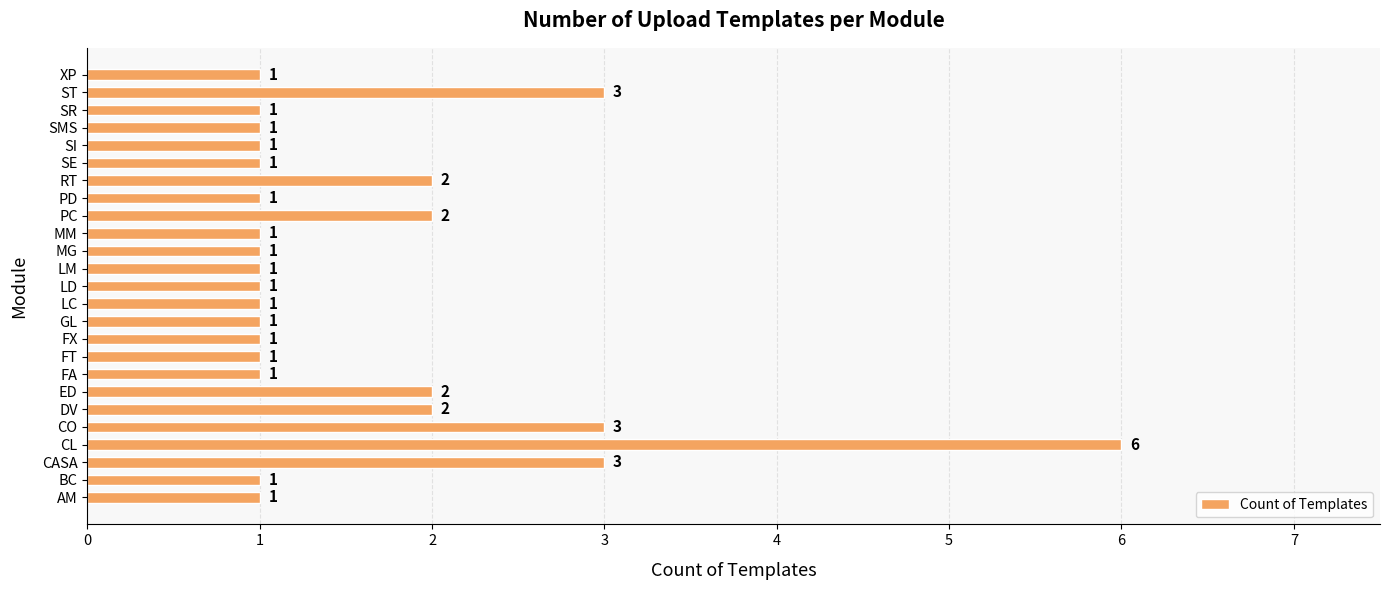

What is the average value?

2